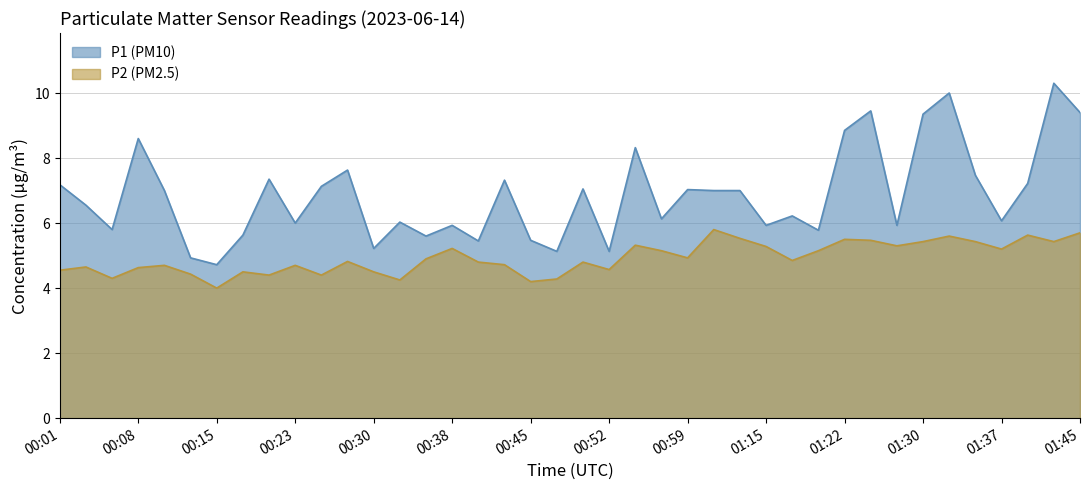

What is the total value across all series at 00:20?

11.8